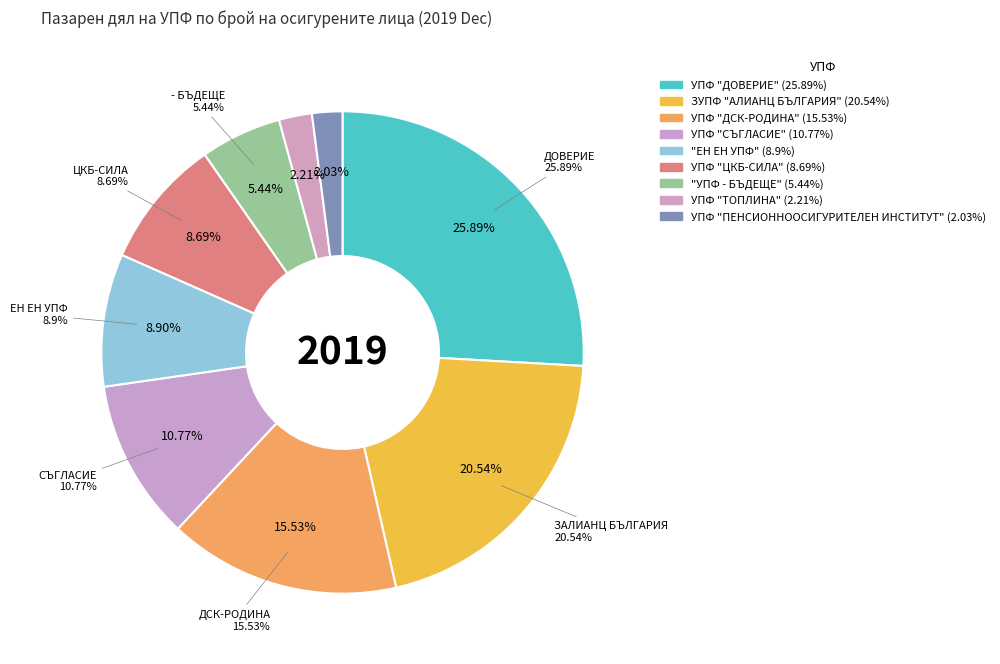

To the nearest percent, what is the combined percentage of УПФ "ПЕНСИОННООСИГУРИТЕЛЕН ИНСТИТУТ" and ЗУПФ "АЛИАНЦ БЪЛГАРИЯ"?

23%